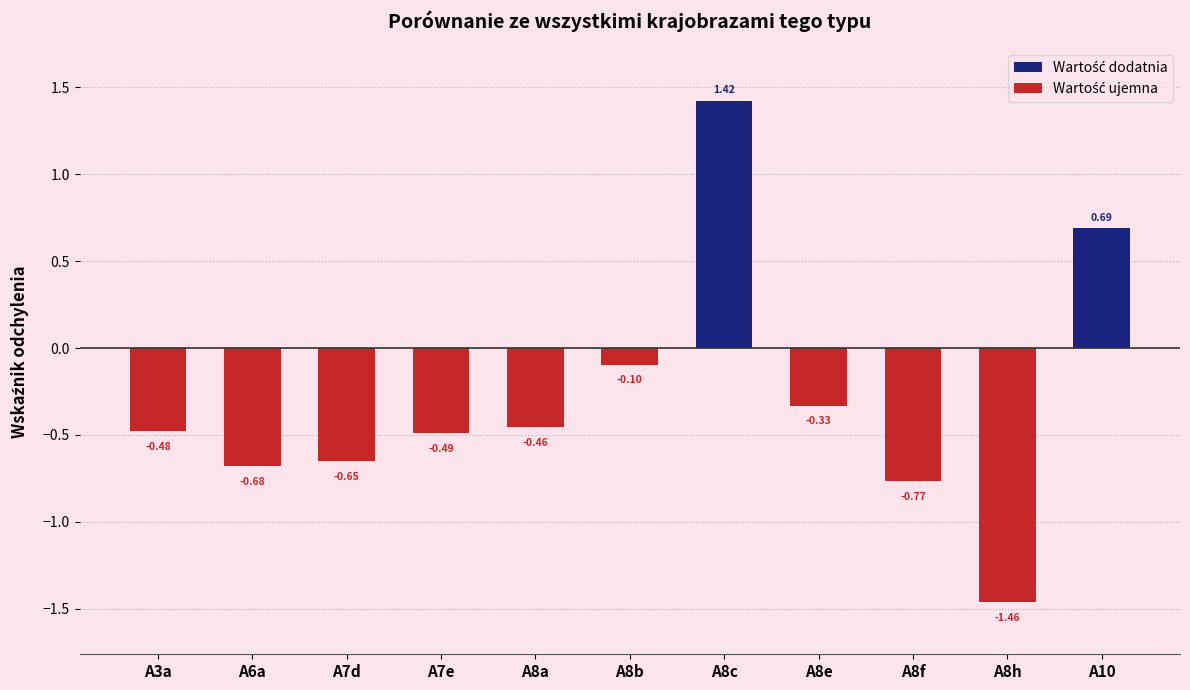

What is the sum of all values?

-3.3